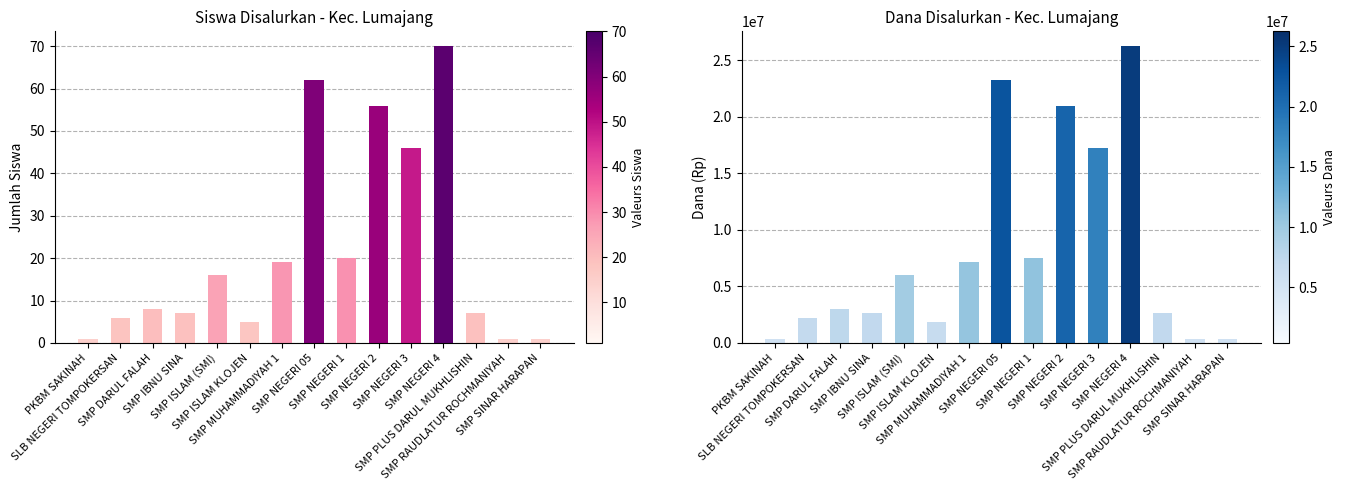

At which category is the sum across all series the highest?

SMP NEGERI 4